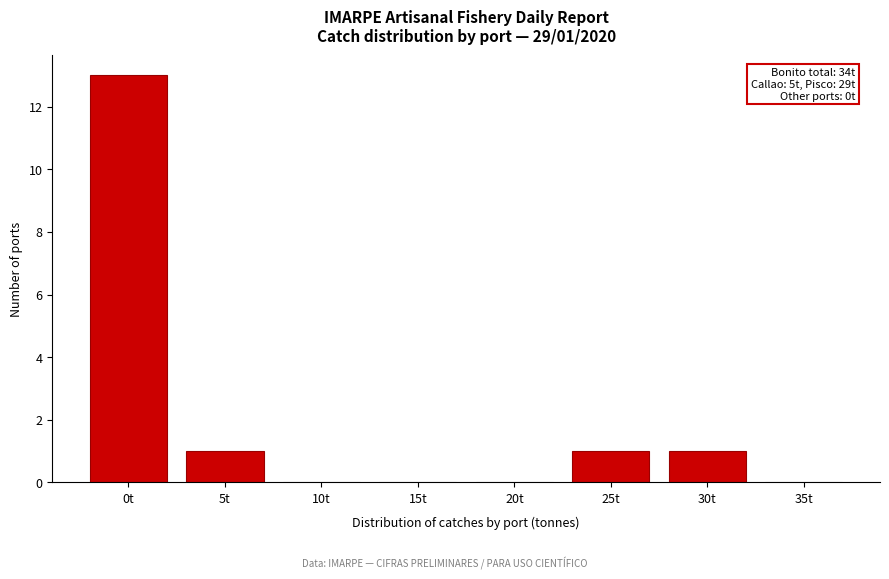

Reading right to left, extract all data points from this chart.

35t=0	30t=1	25t=1	20t=0	15t=0	10t=0	5t=1	0t=13